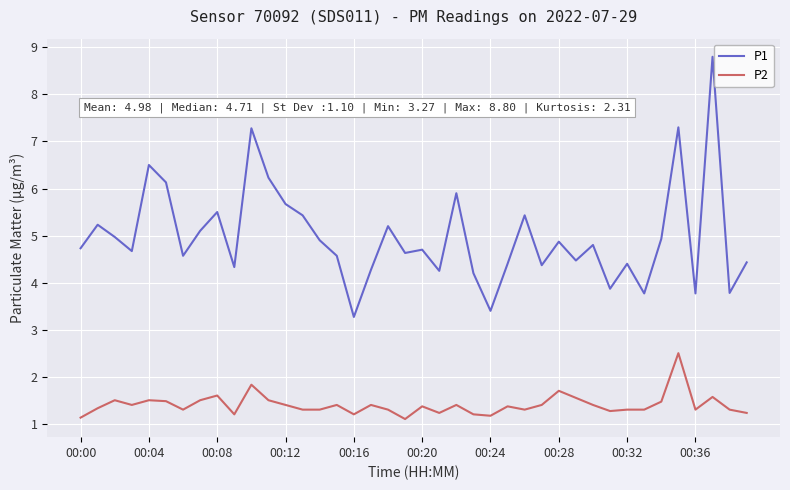

True or false: P1 and P2 intersect in this chart.

False